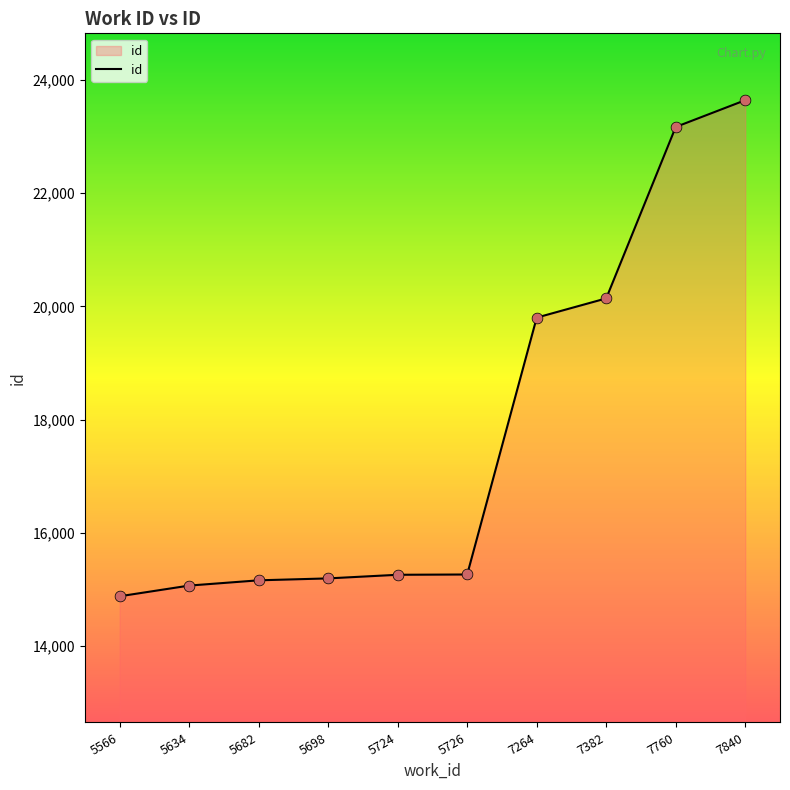

Which has a higher value, 5566 or 5726?

5726